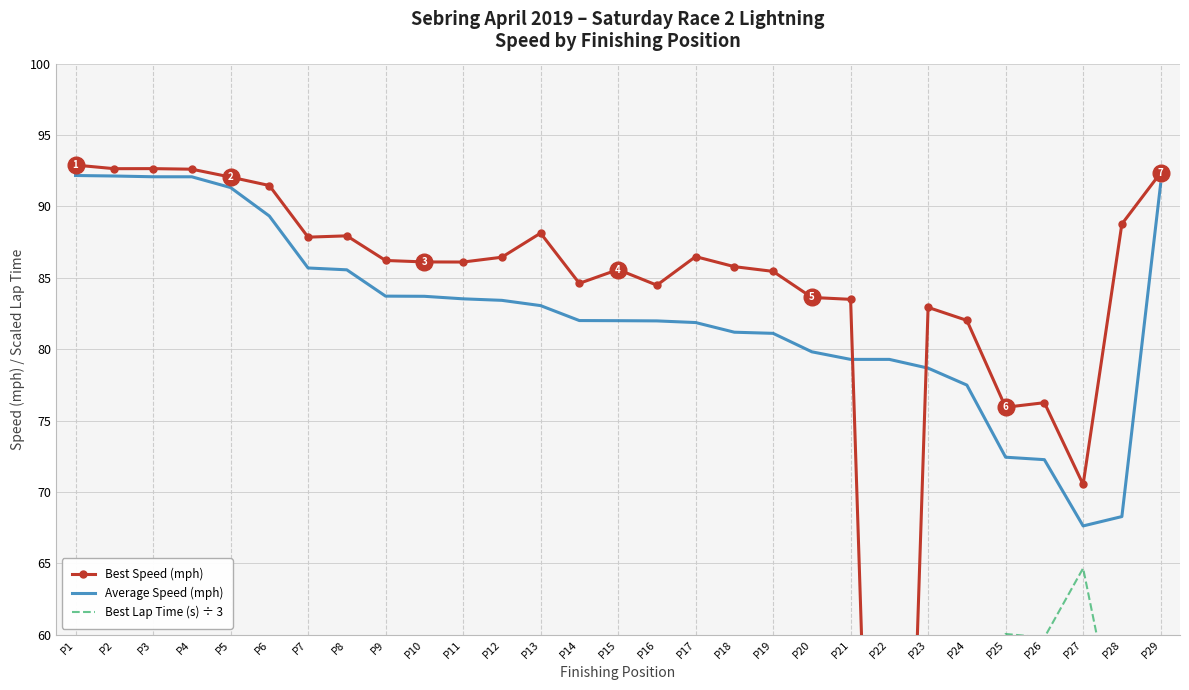

Which series has the widest spread of values?

Best Speed (mph)